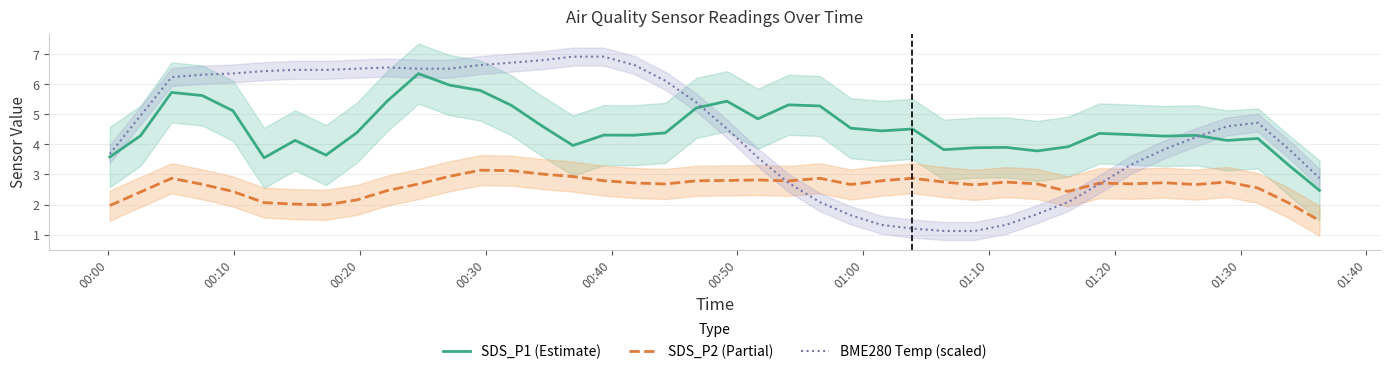

True or false: BME280 Temp (scaled) and SDS_P2 (Partial) cross at least once.

True